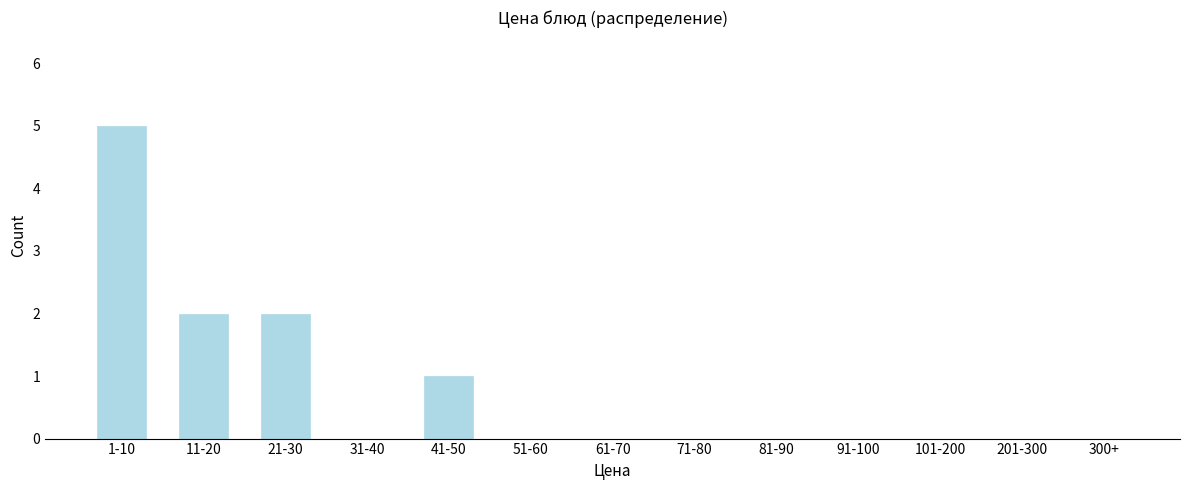

Reading left to right, what are all the values shown in this chart?

1-10=5	11-20=2	21-30=2	31-40=0	41-50=1	51-60=0	61-70=0	71-80=0	81-90=0	91-100=0	101-200=0	201-300=0	300+=0